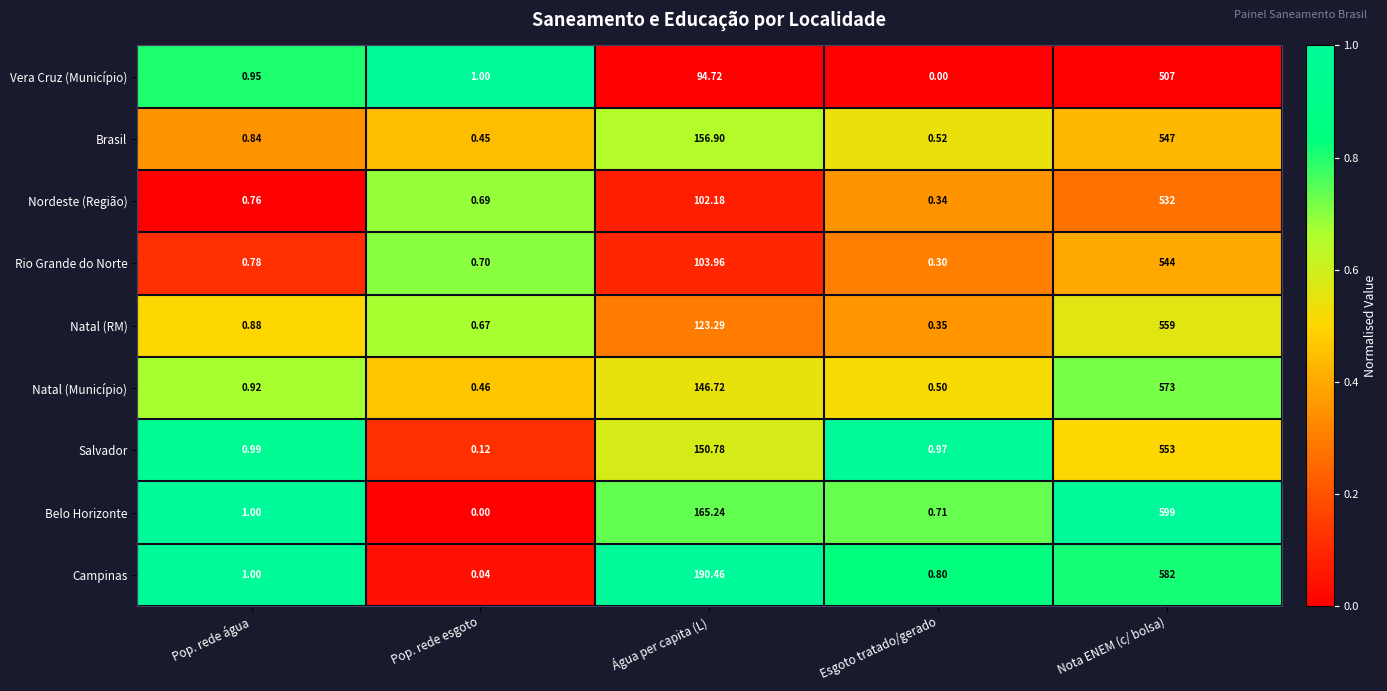

Which category has the highest value in the Belo Horizonte series?

Nota ENEM (c/ bolsa)